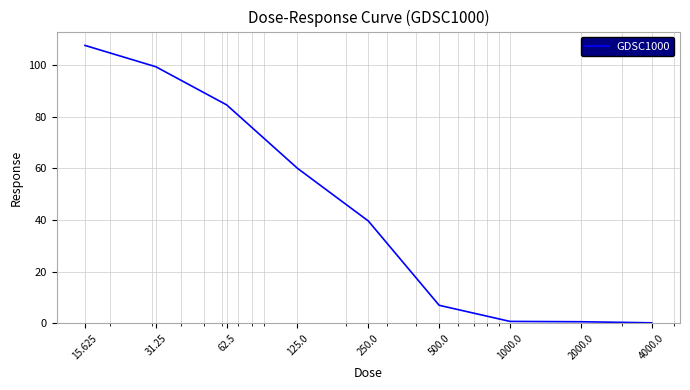

How many lines are shown in the chart?

1